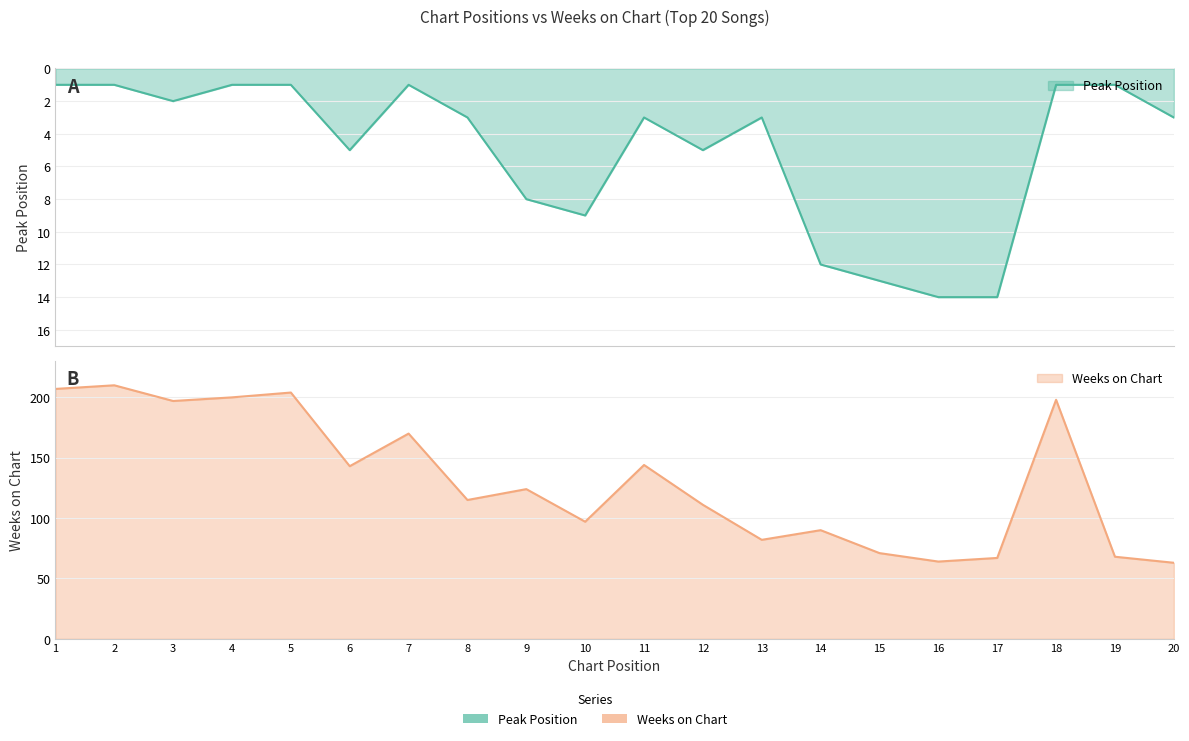

How many data points does each series have?

20